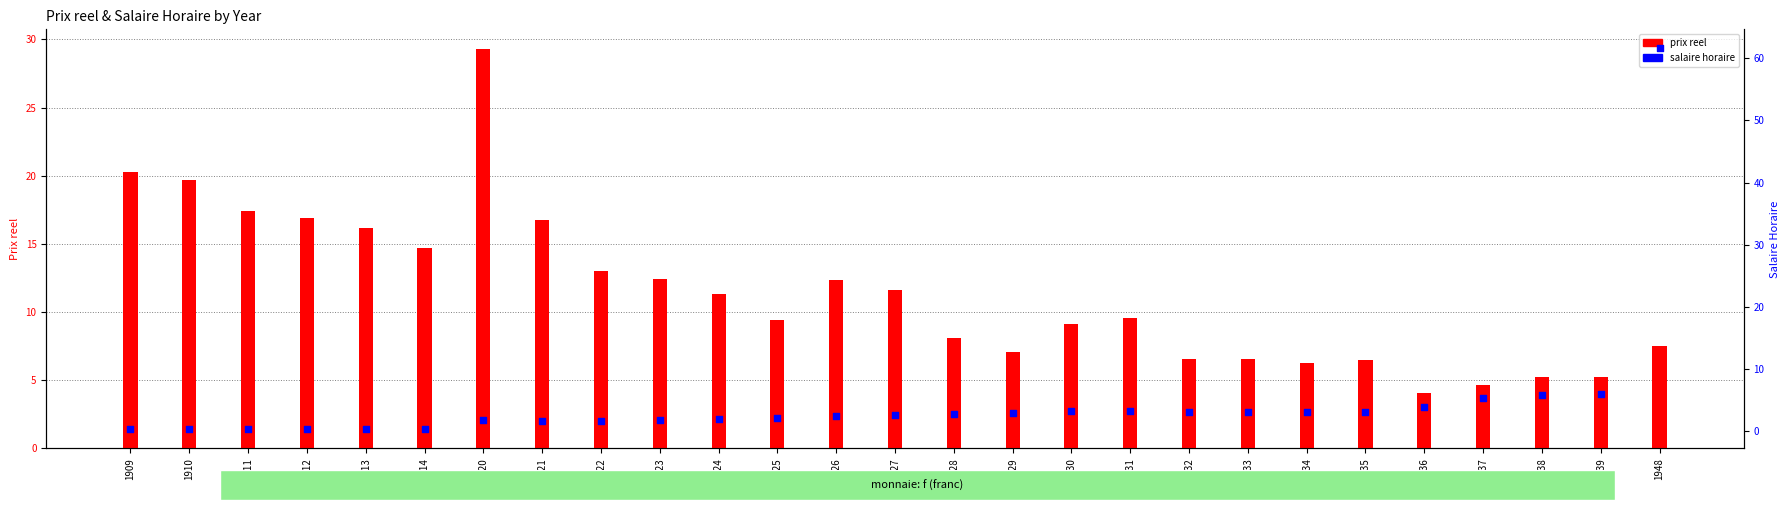

Is the value of salaire horaire at 1936 greater than the value of prix reel at 1948?

No